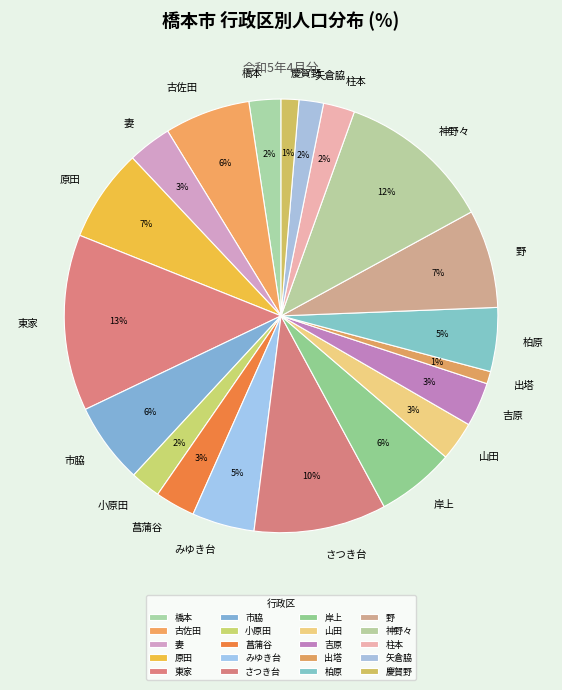

What percentage is the 市脇 slice, to the nearest percent?

6%